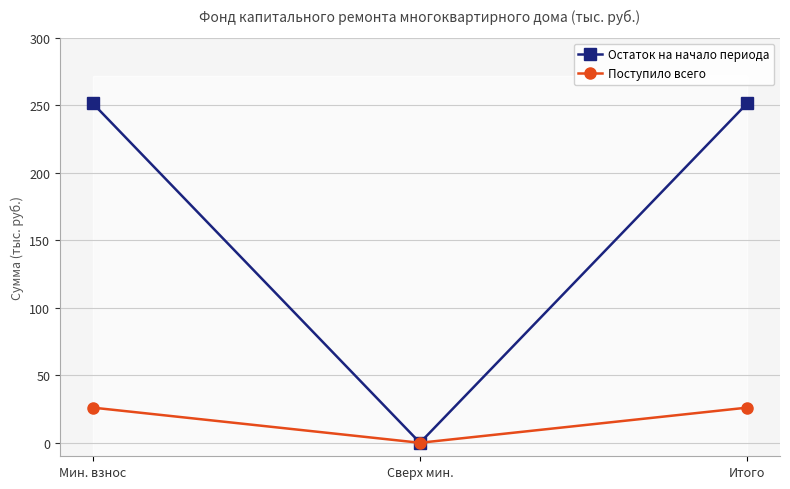

At which label does Остаток на начало периода first exceed 251?

Мин. взнос